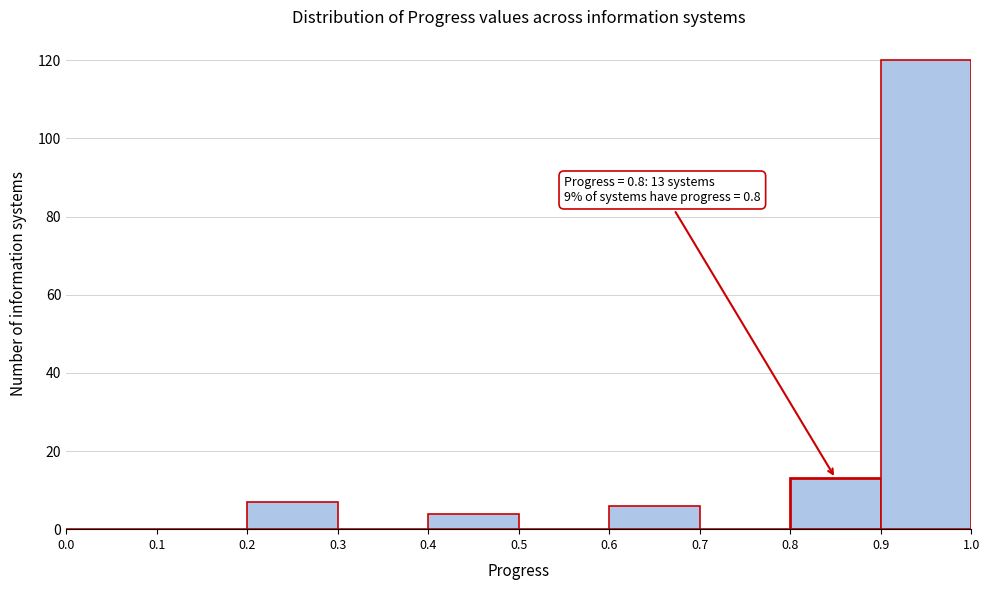

Which range on the x-axis has the tallest bar?

0.9 to 1.0